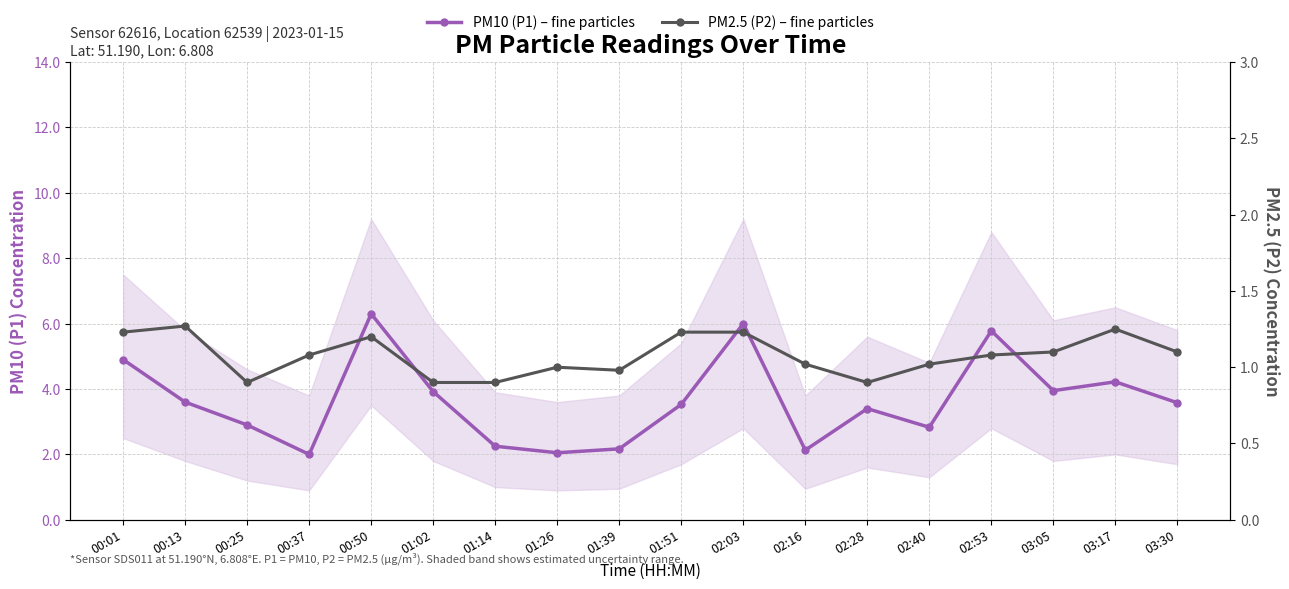

Which series has the largest total across all categories?

PM10 (P1) – fine particles